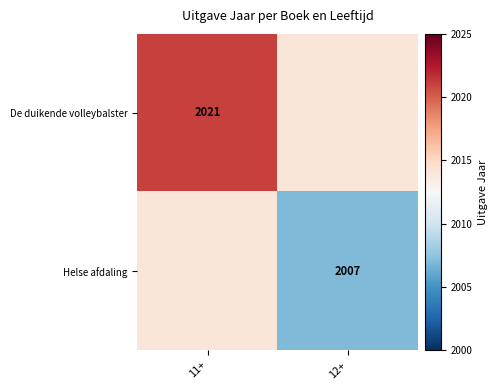

Between 11+ and 12+, which is larger?

11+